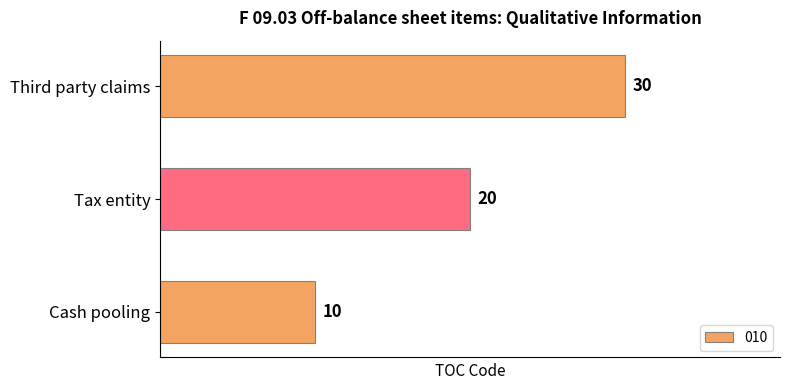

How many bars are there in total?

3